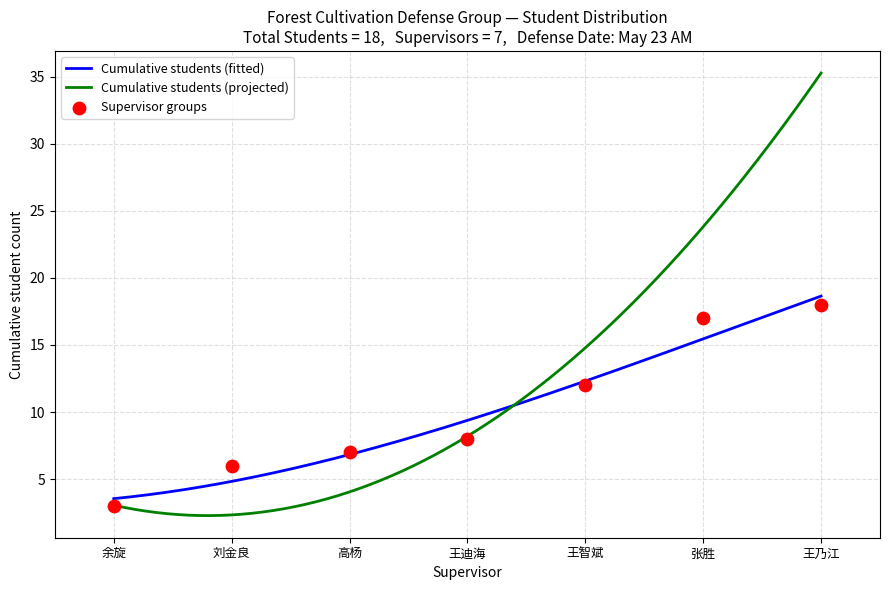

What is the total value across all series at 13?

30